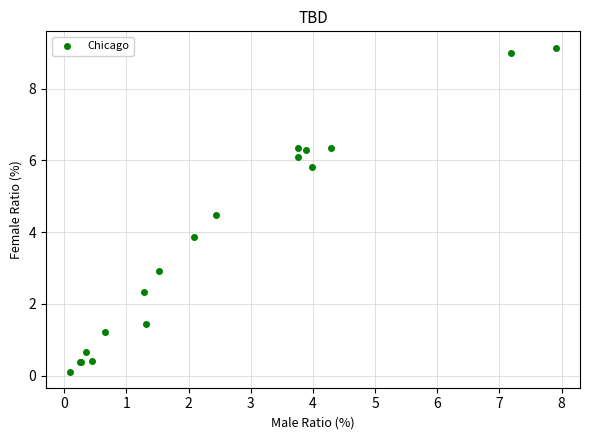

What Y value in the scatter plot is closest to 4?

3.9